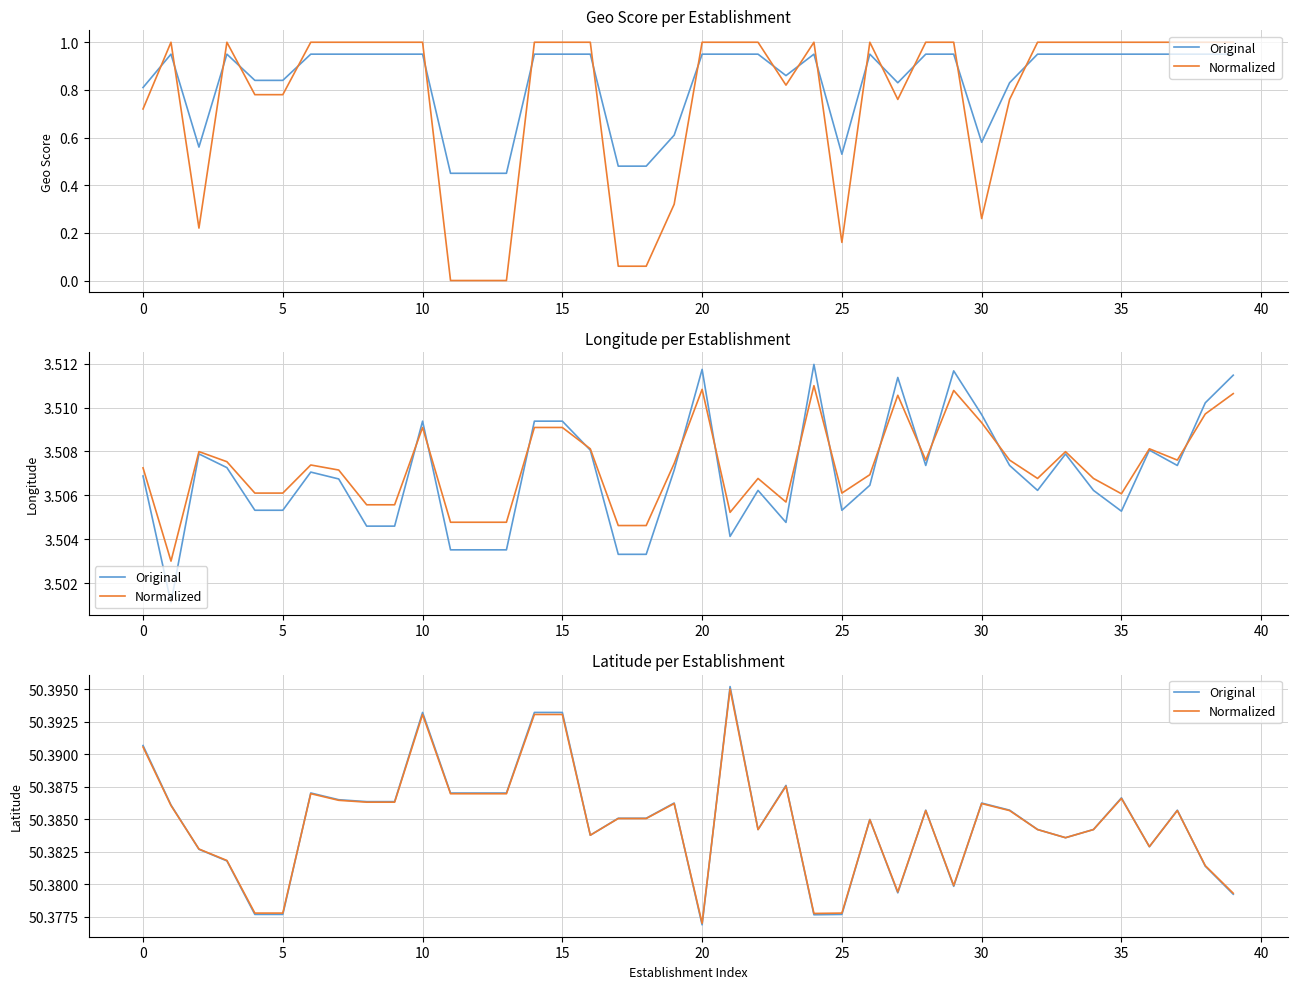

True or false: Normalized has a value of 50.4 at 24.

True